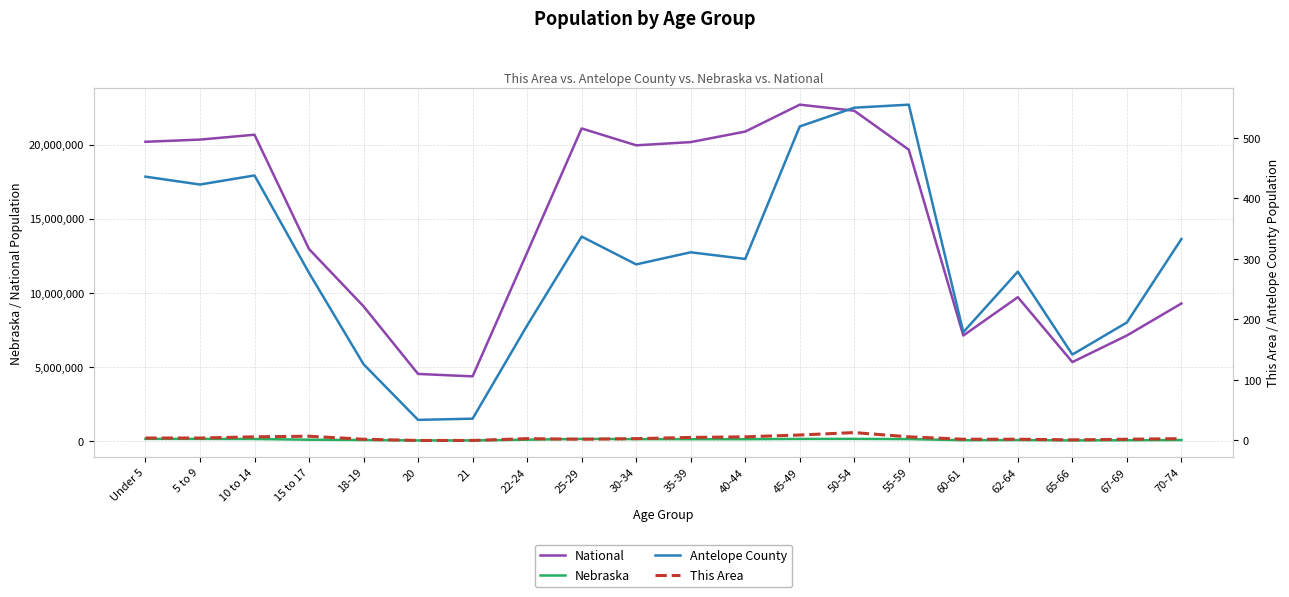

What is the approximate value of National at 65-66?

5319902